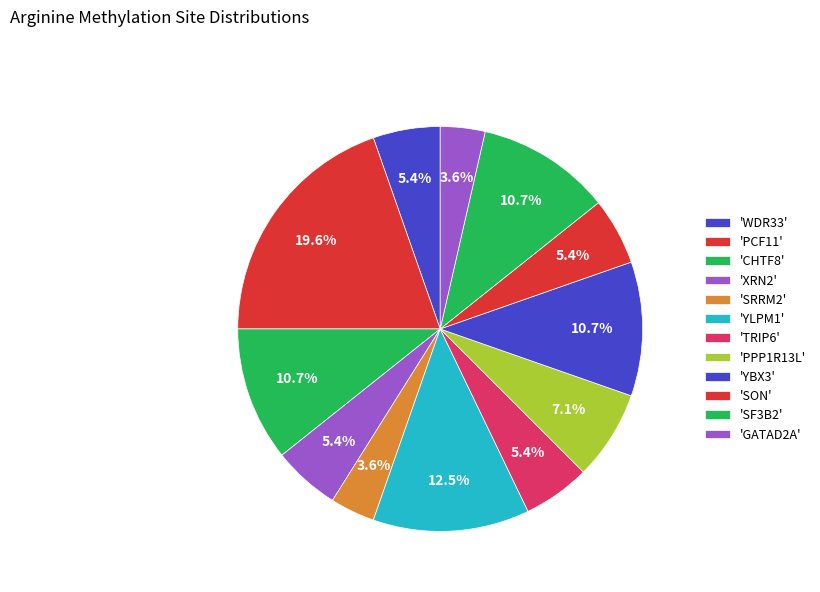

How many segments does this pie chart have?

12